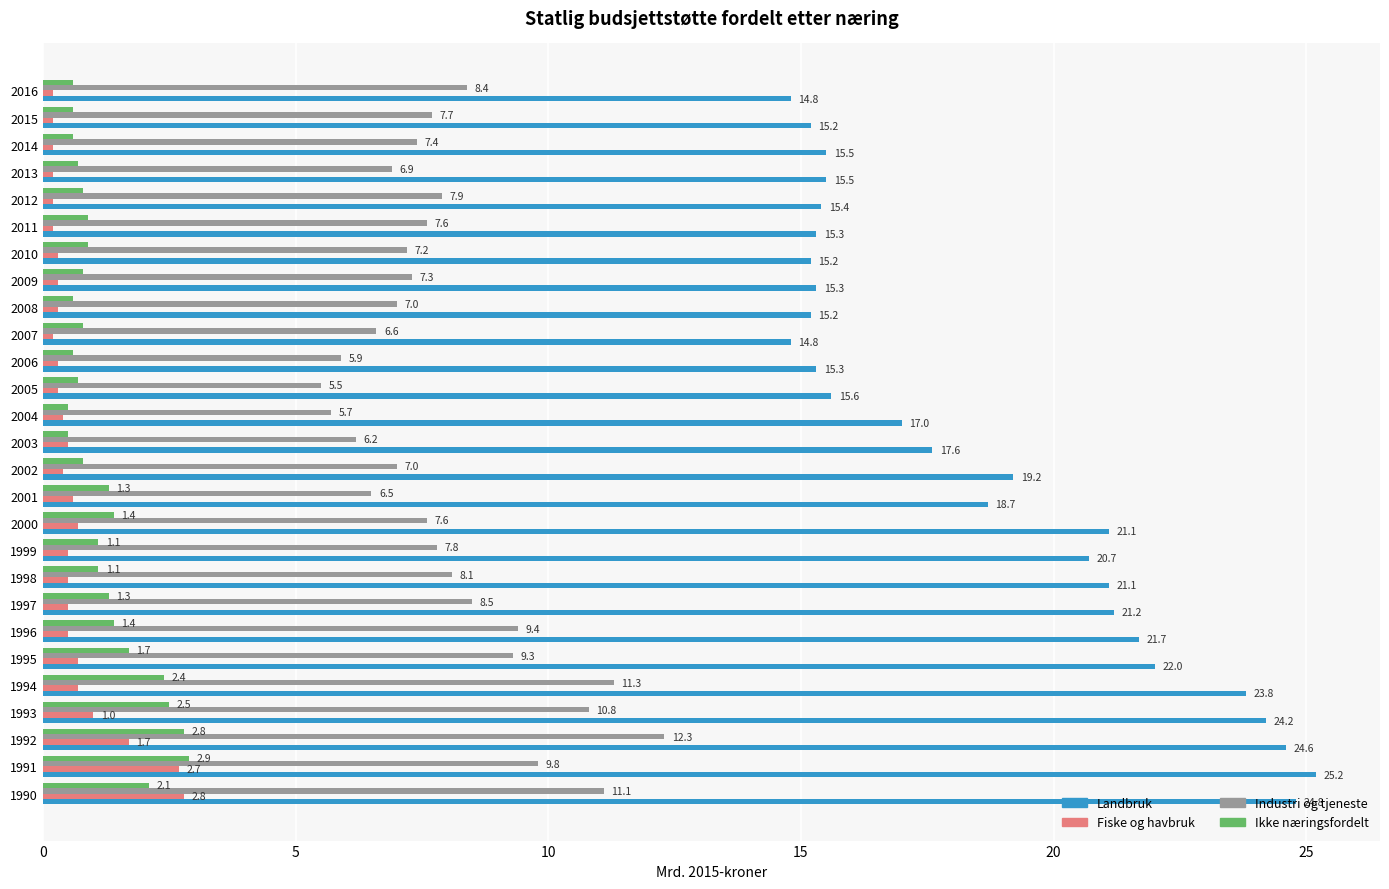

Which series has the largest range (max minus min)?

Landbruk